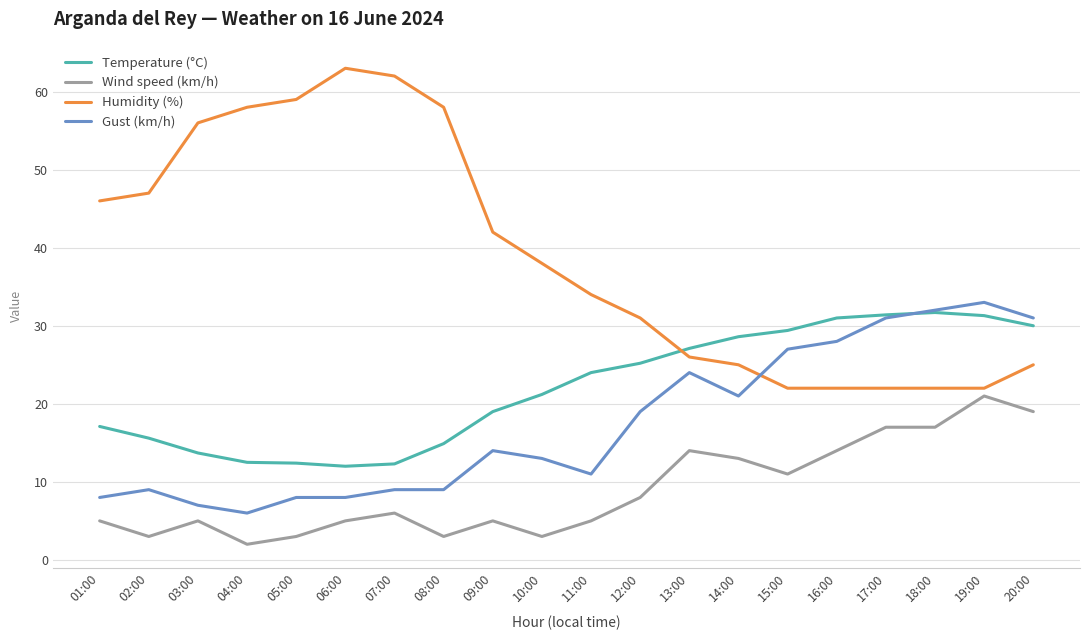

At which category does Wind speed (km/h) reach its first local valley?

02:00